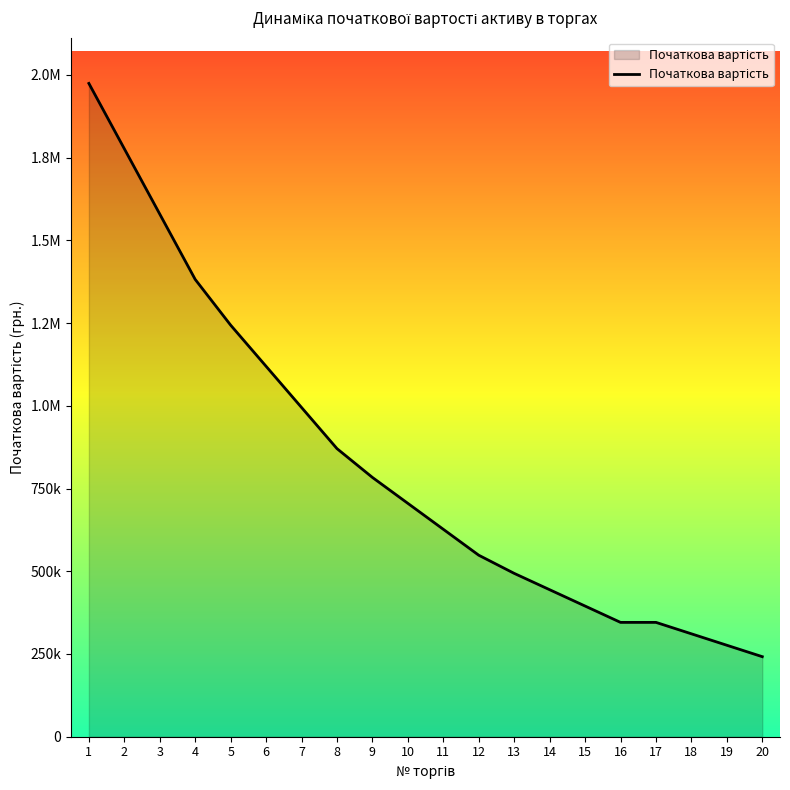

At which label does the data first exceed 705242?

1